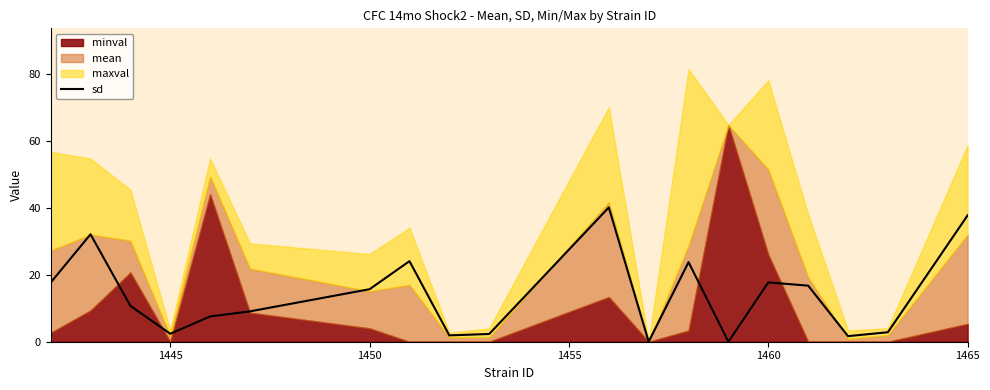

Is it true that sd equals 15.7 at 1450?

True